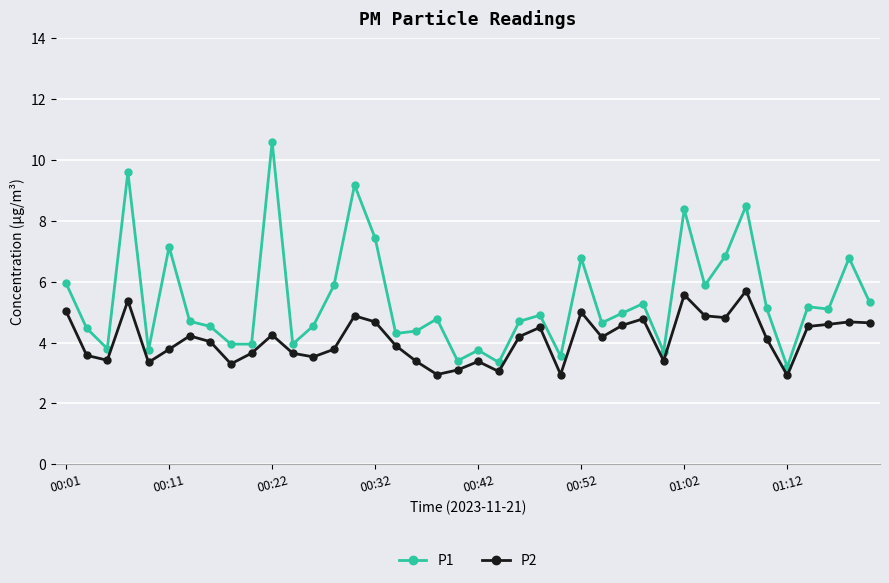

What are all the series names shown in the legend?

P1, P2